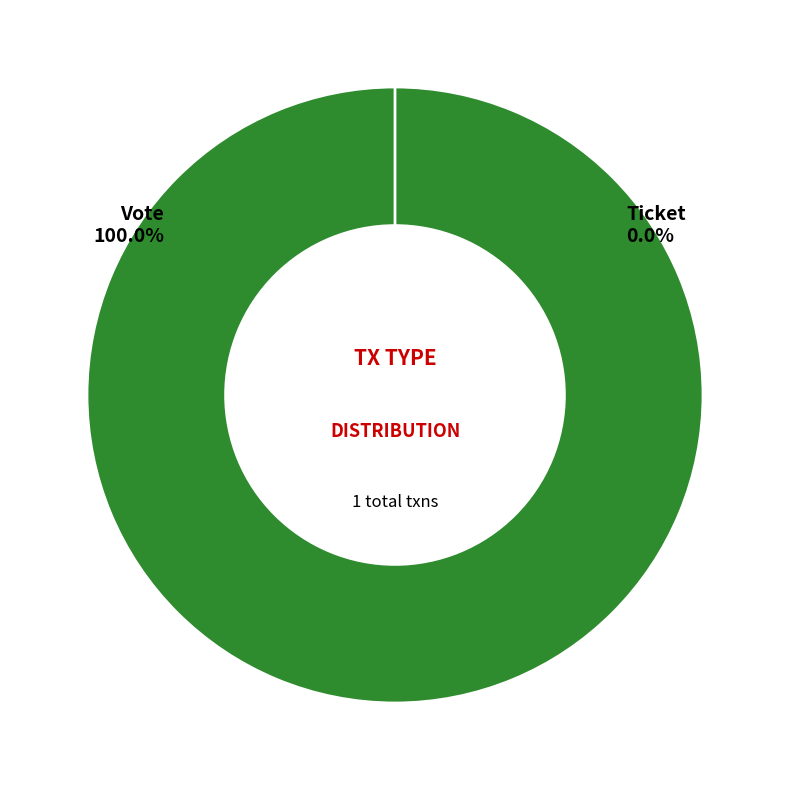

Does any single category account for the majority?

Yes